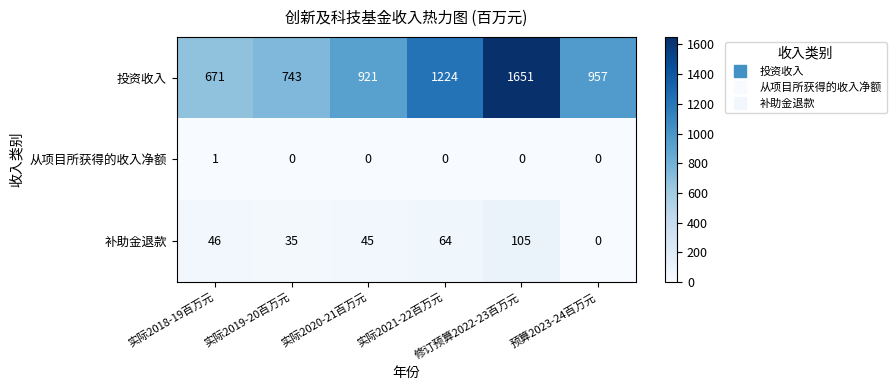

What is the average value of the 投资收入 series?

1028